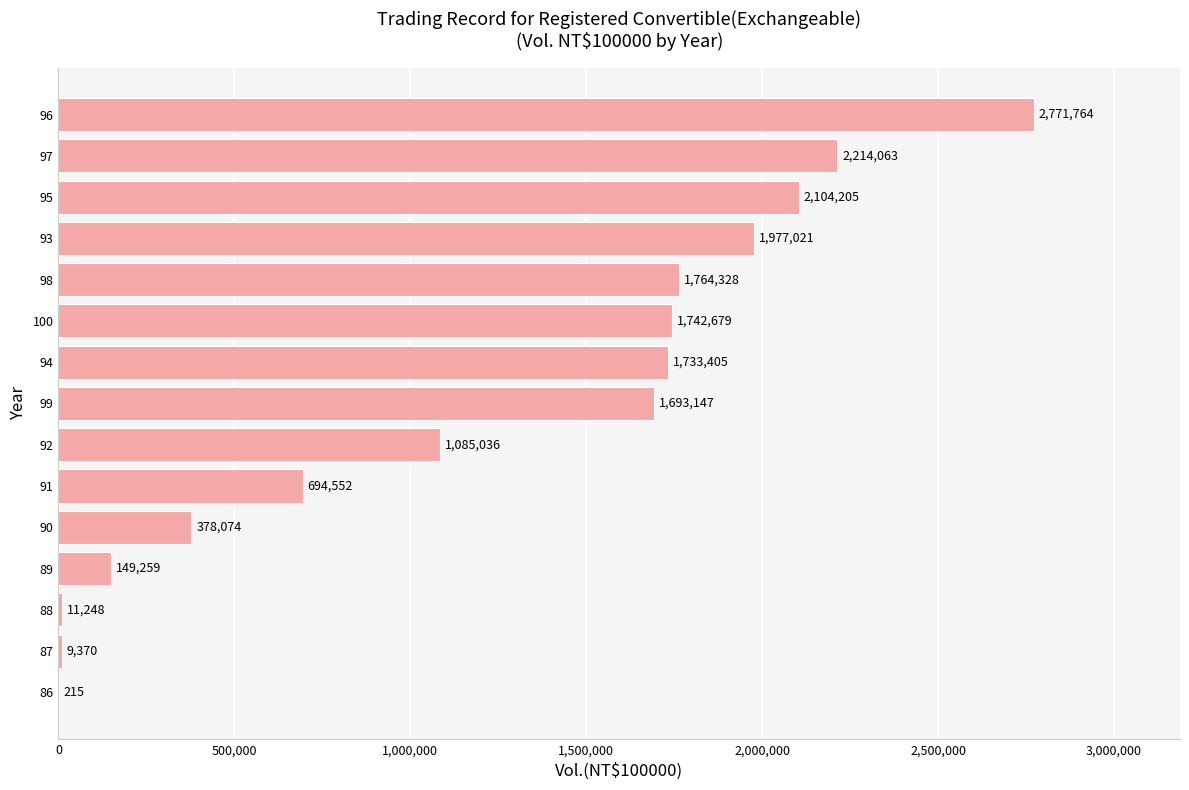

Where is the data nearest to the value 1385989?

92